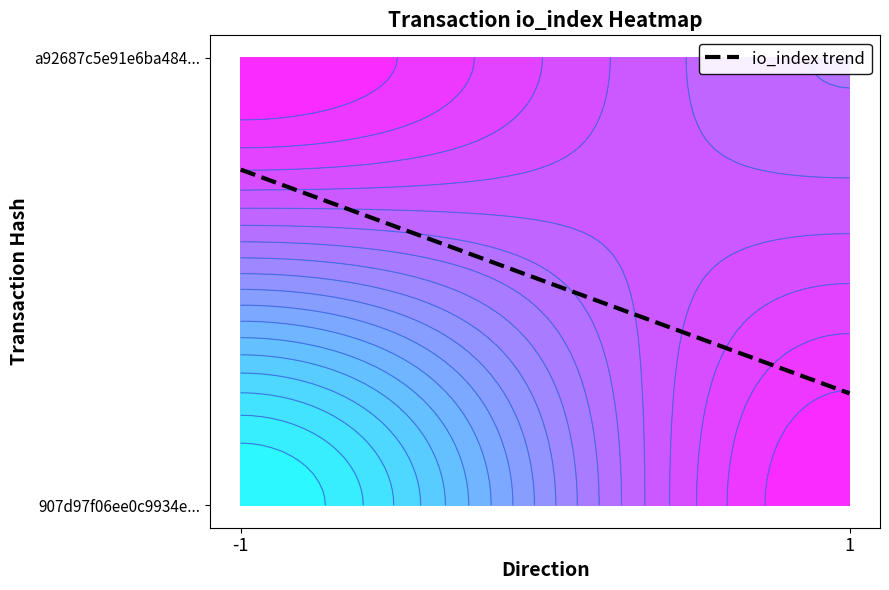

What is the sum of all values?

1.0